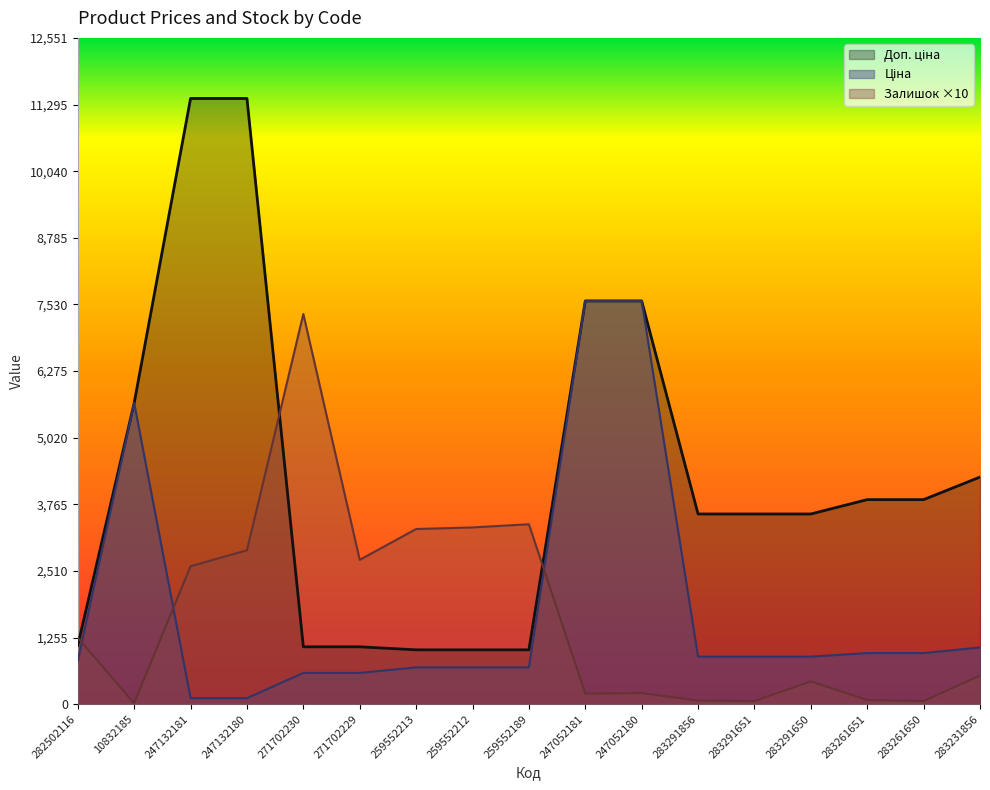

What is the average value of the Ціна series?

1815.2